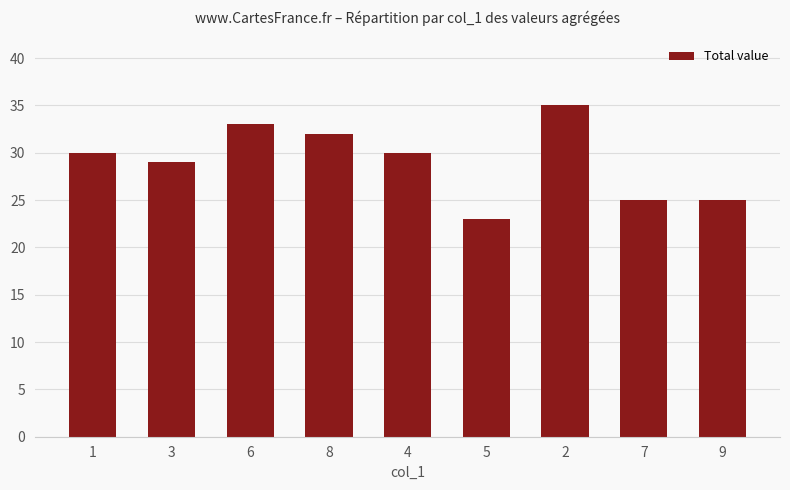

At which category does the chart reach its peak across all series?

2